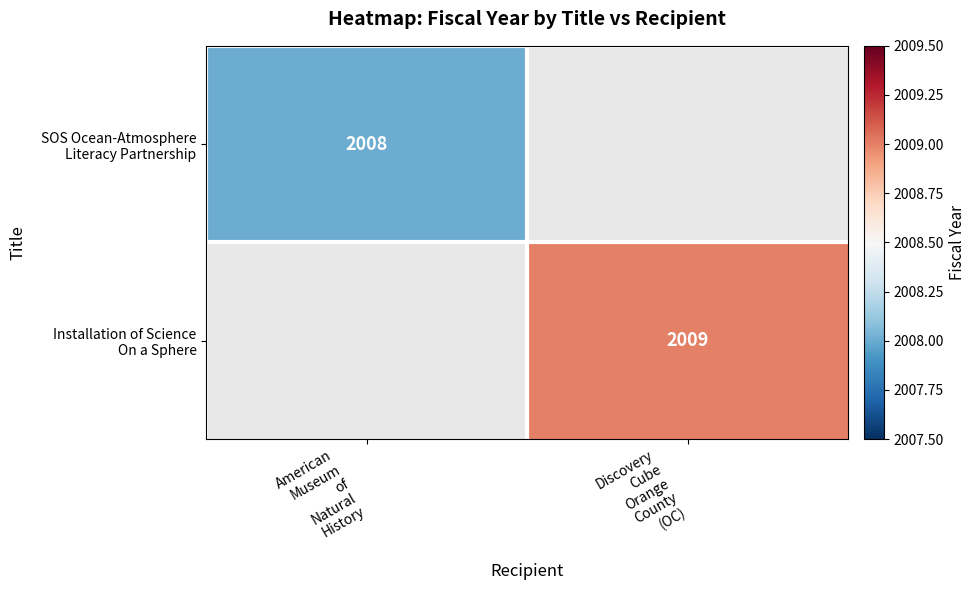

List the series in order of their overall mean, lowest first.

SOS Ocean-Atmosphere Literacy Partnership, Installation of Science On a Sphere